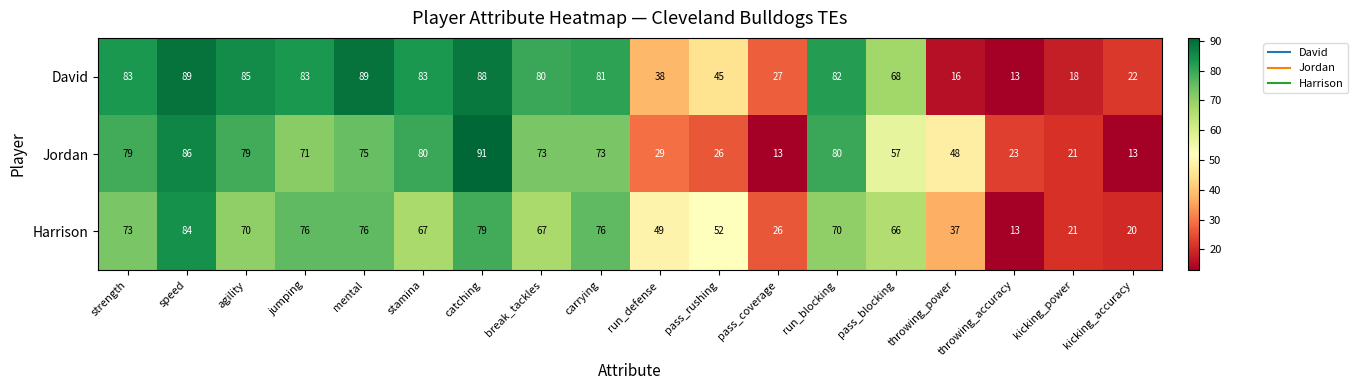

The Harrison series shows 21 at kicking_power. True or false?

True